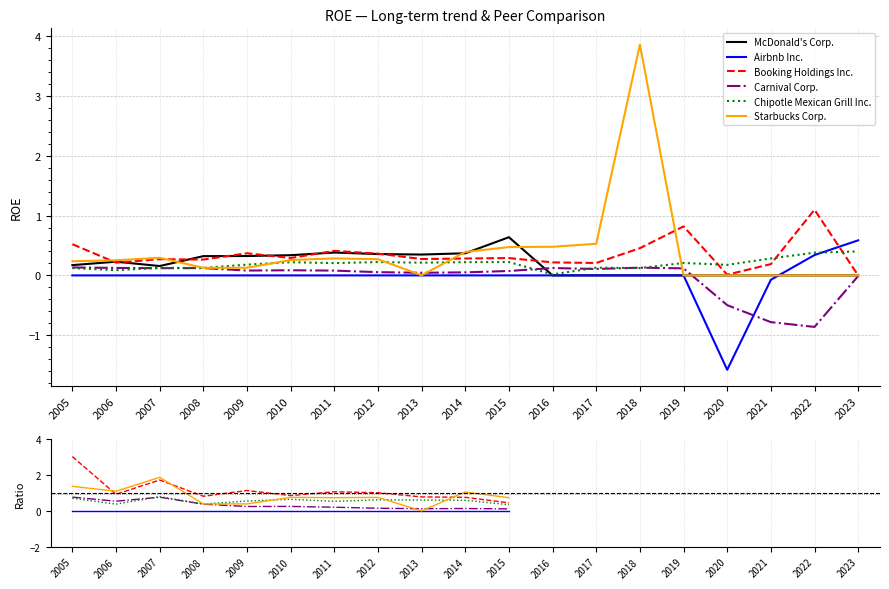

True or false: Booking Holdings Inc. has more than 0 points higher than both neighbors.

True